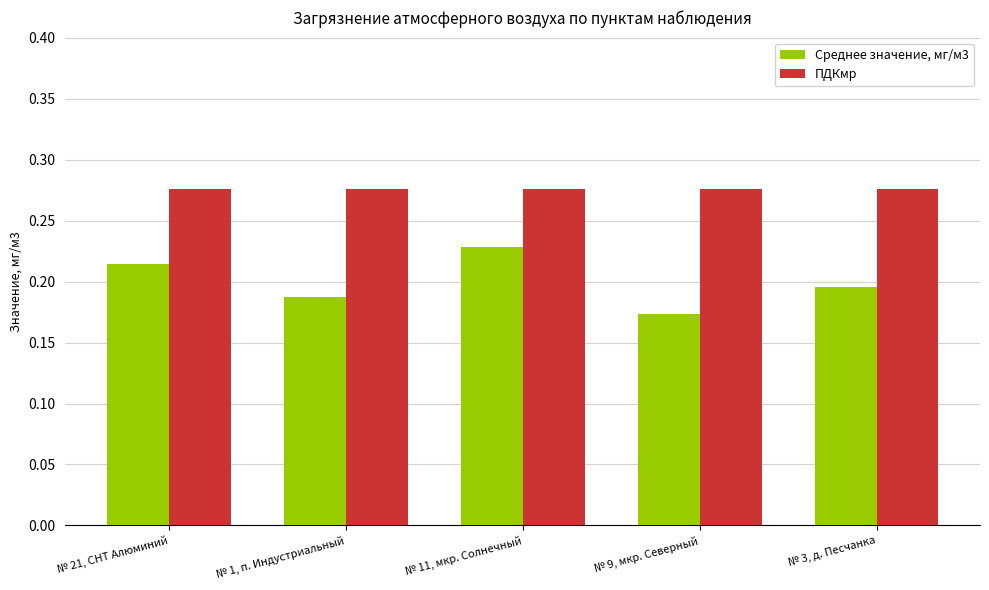

What is the label of the 1st bar from the left?

№ 21, СНТ Алюминий